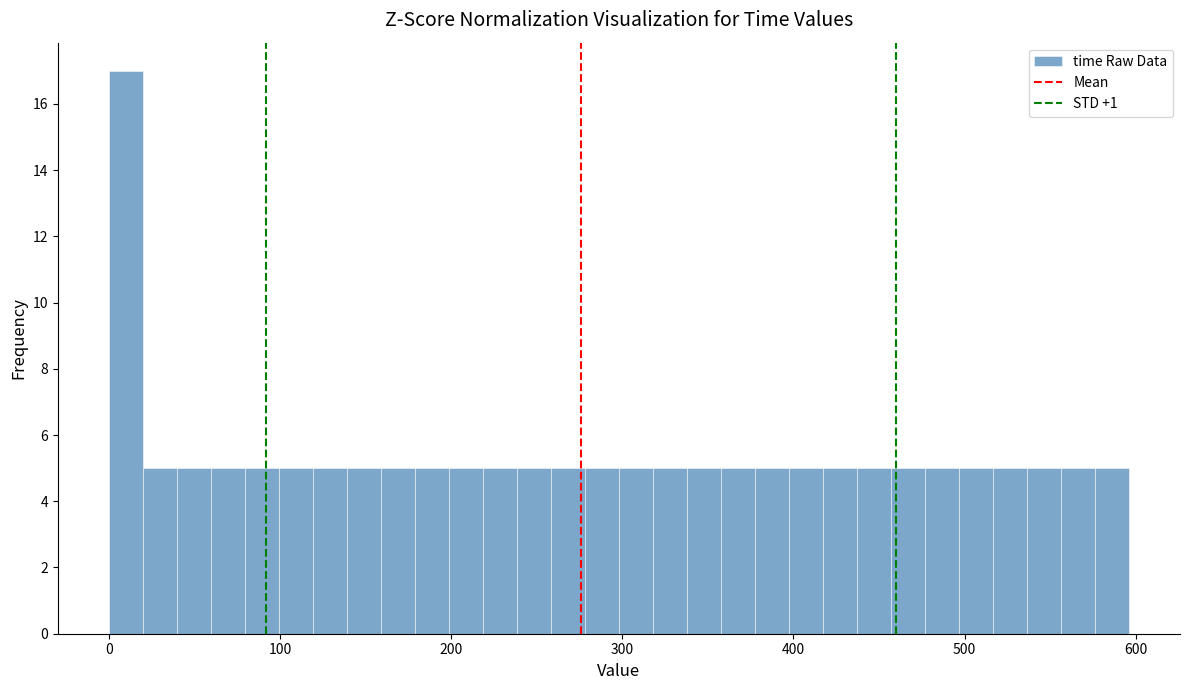

Read against the x-axis, roughly where is the centre of the tallest bar?

10